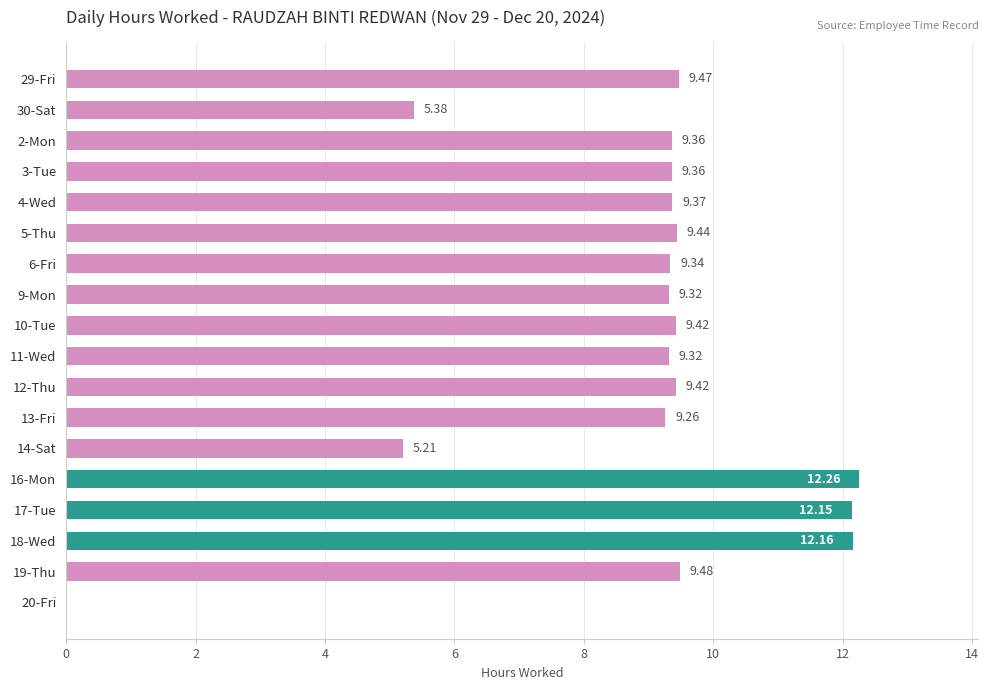

What is the sum of the values at 12-Thu and 3-Tue?

18.8